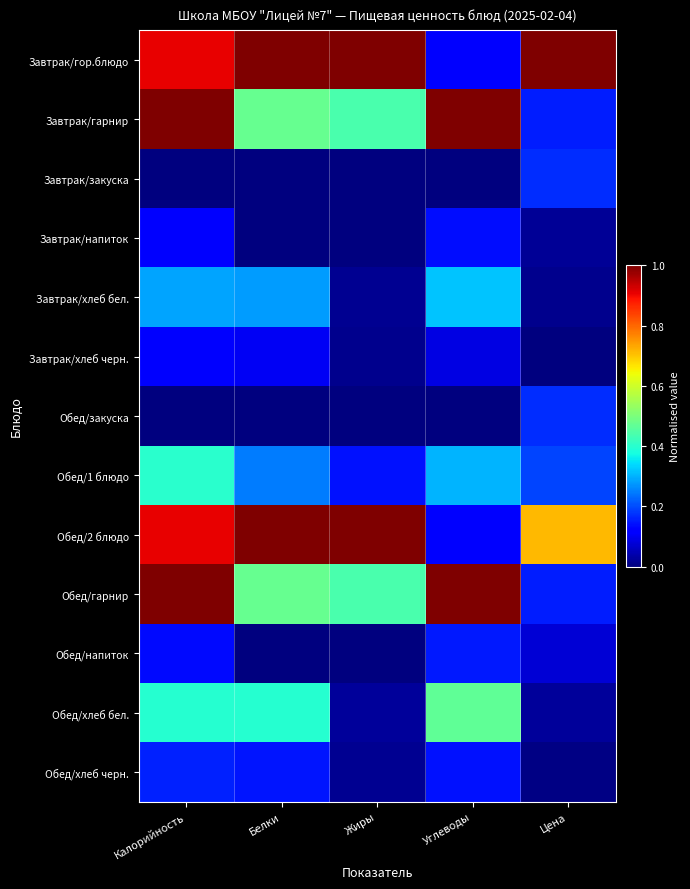

What is the difference between the highest and lowest values at Цена?

1.0